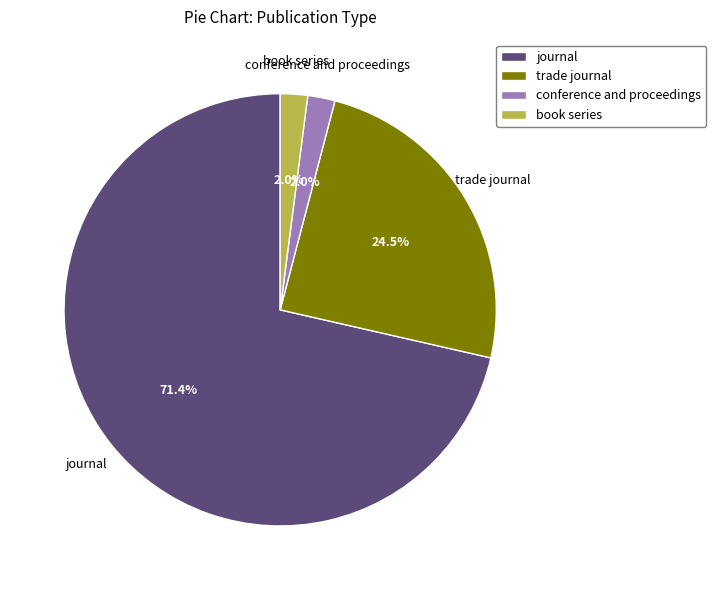

Is the sum of journal and conference and proceedings greater than half?

Yes